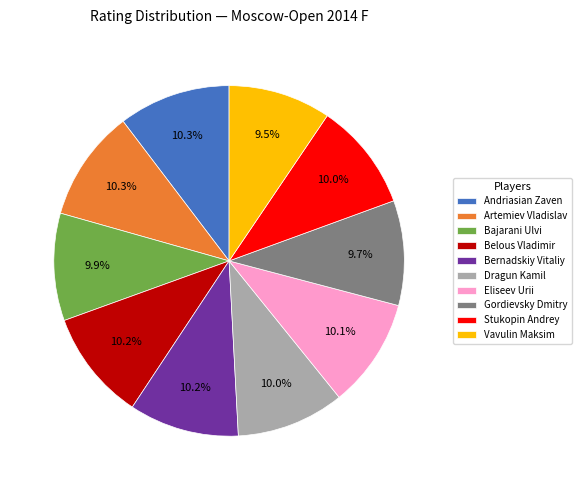

How many slices are in this pie chart?

10